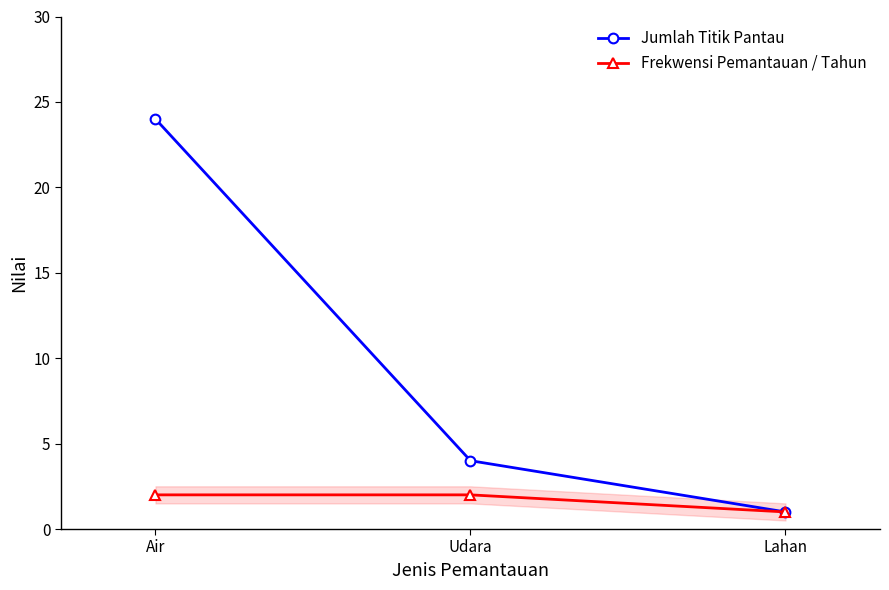

What is the minimum value shown in the chart?

1